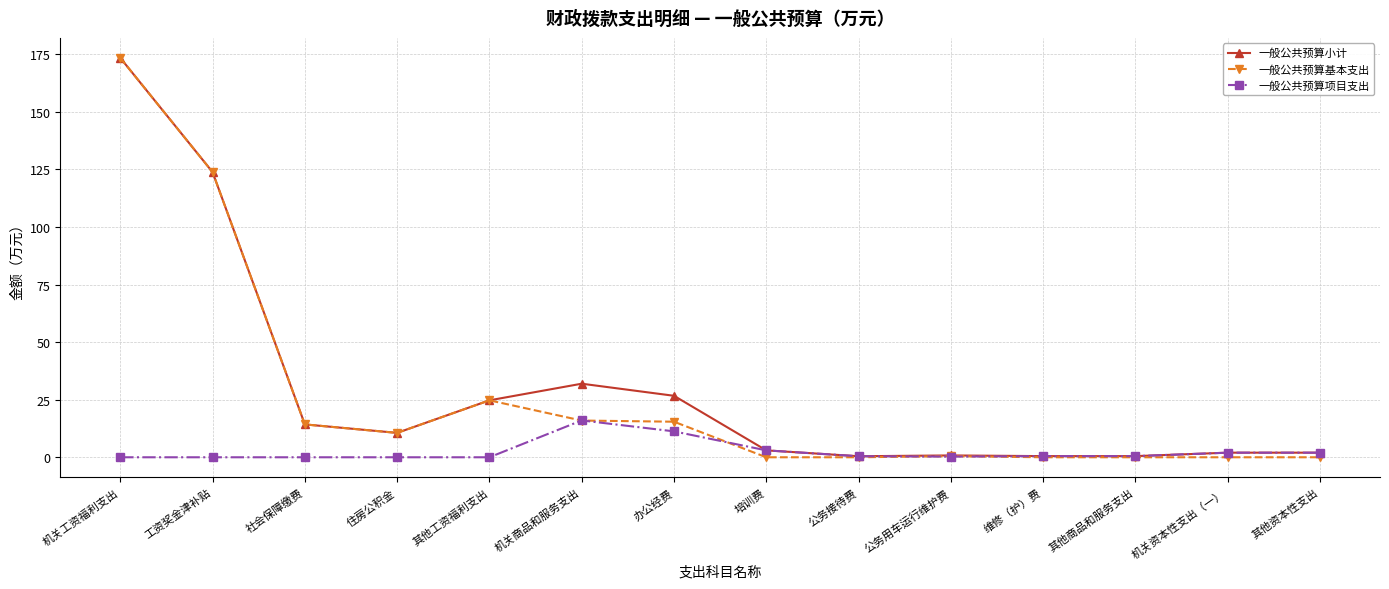

Which series has the largest range (max minus min)?

一般公共预算基本支出